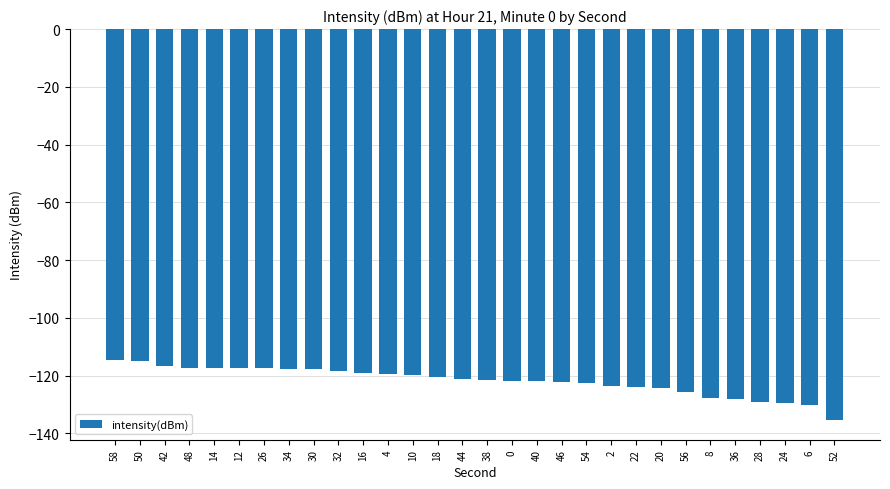

Are the bars grouped side by side (vs. stacked)?

No